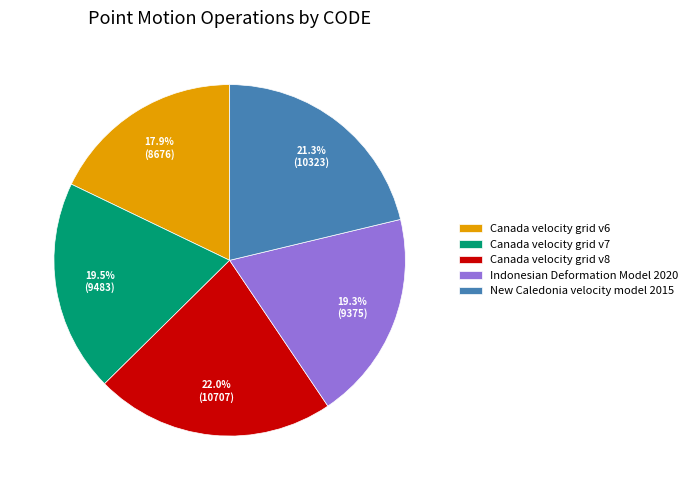

How many slices are in this pie chart?

5